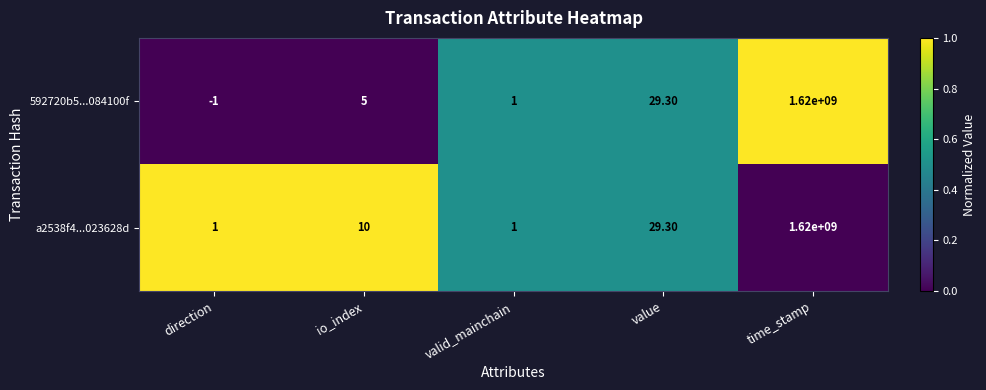

Where is 592720b5...084100f nearest to the value 809999999?

value